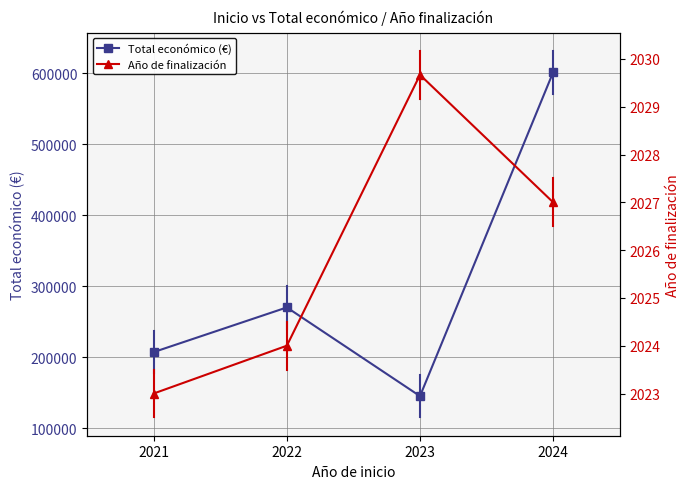

True or false: Año de finalización and Total económico (€) cross at least once.

False